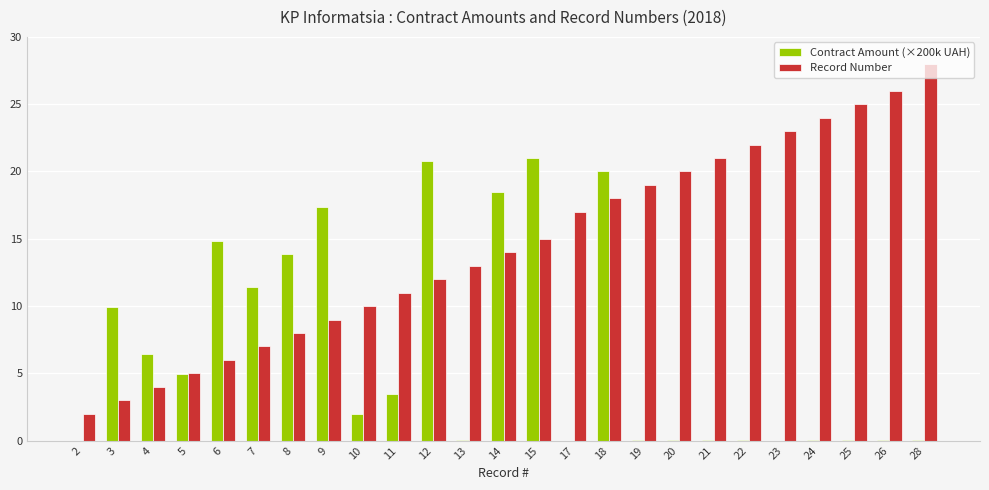

Is it true that Record Number equals 2.0 at 2?

True